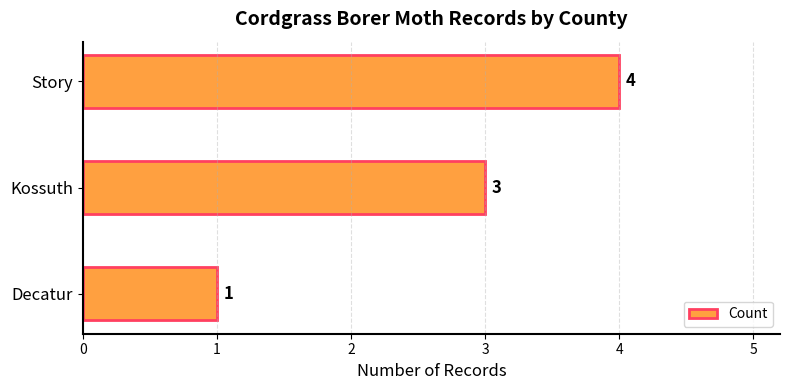

Count the number of data series in this chart.

1